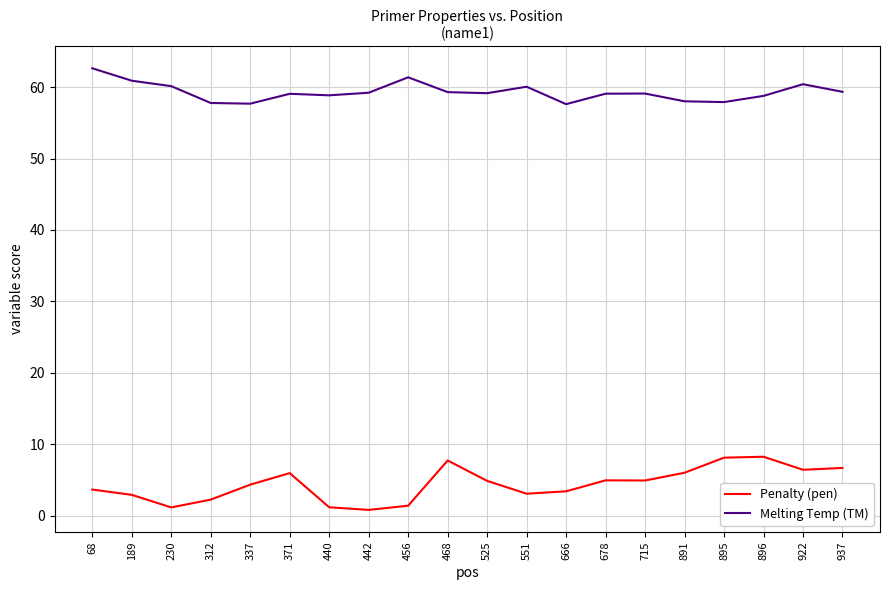

True or false: Melting Temp (TM) and Penalty (pen) cross at least once.

False